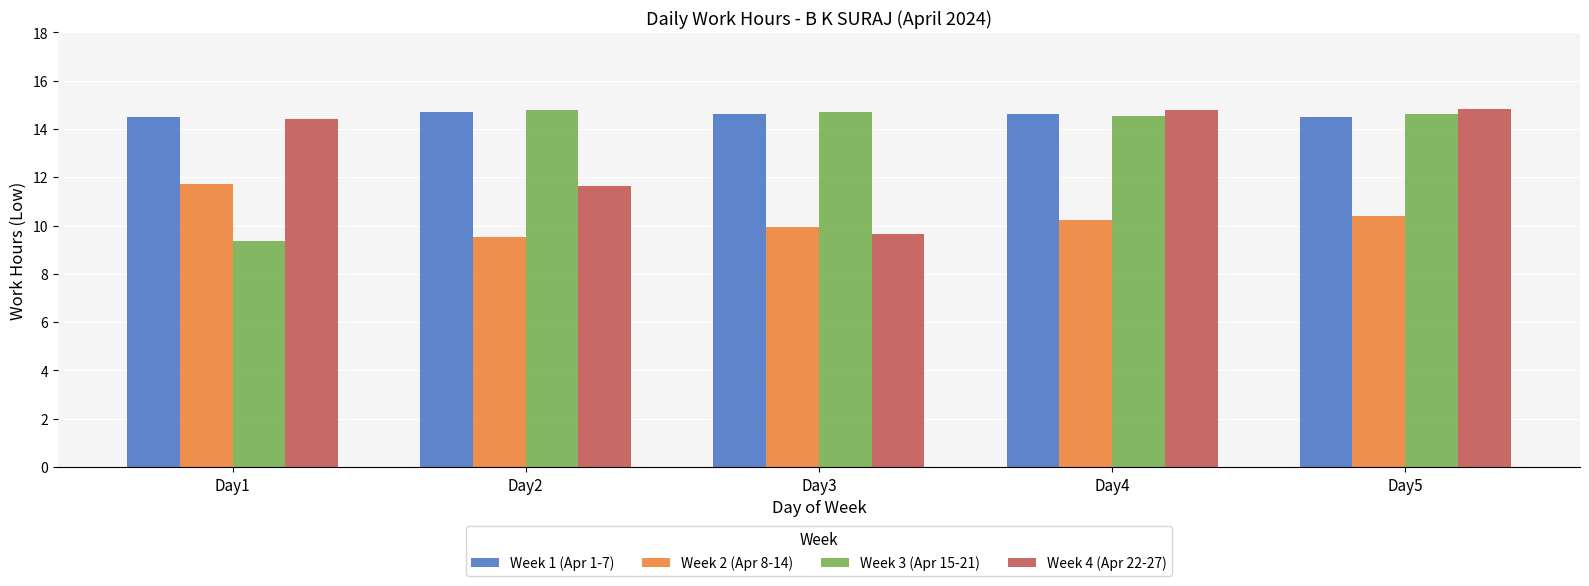

What is the difference between the second highest and minimum values in the Week 4 (Apr 22-27) series?

5.1